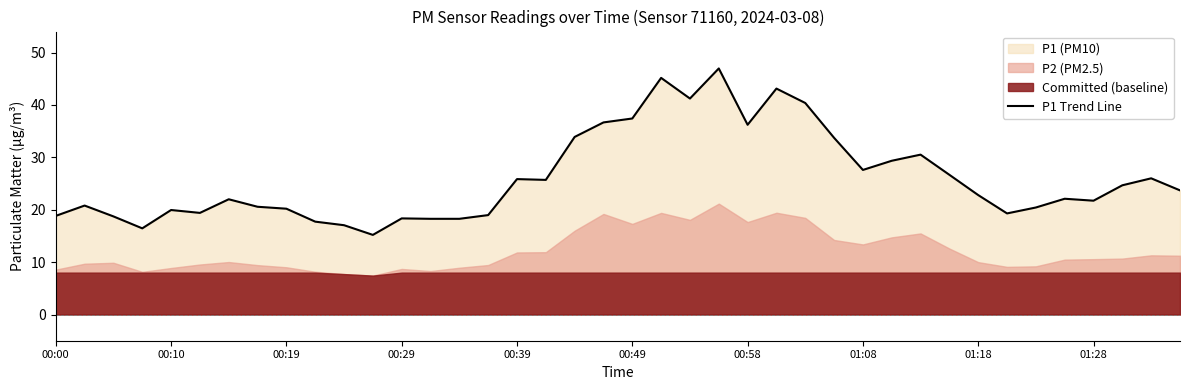

What is the minimum value for P1 Trend Line?

15.2